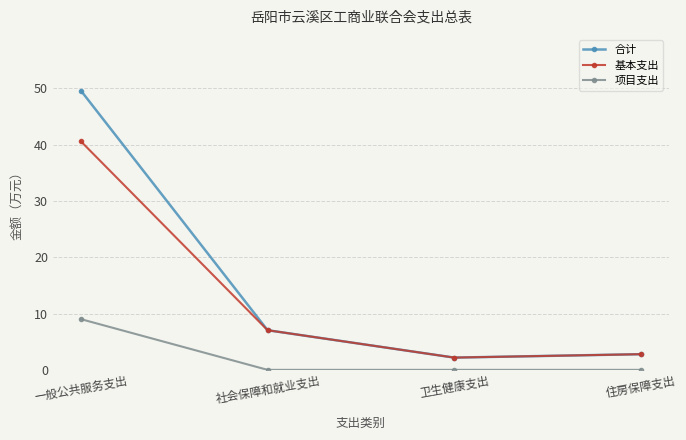

What is the maximum value for 合计?

49.5